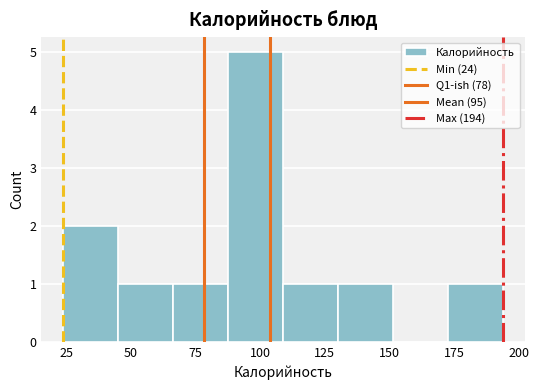

Which range on the x-axis has the tallest bar?

90 to 110